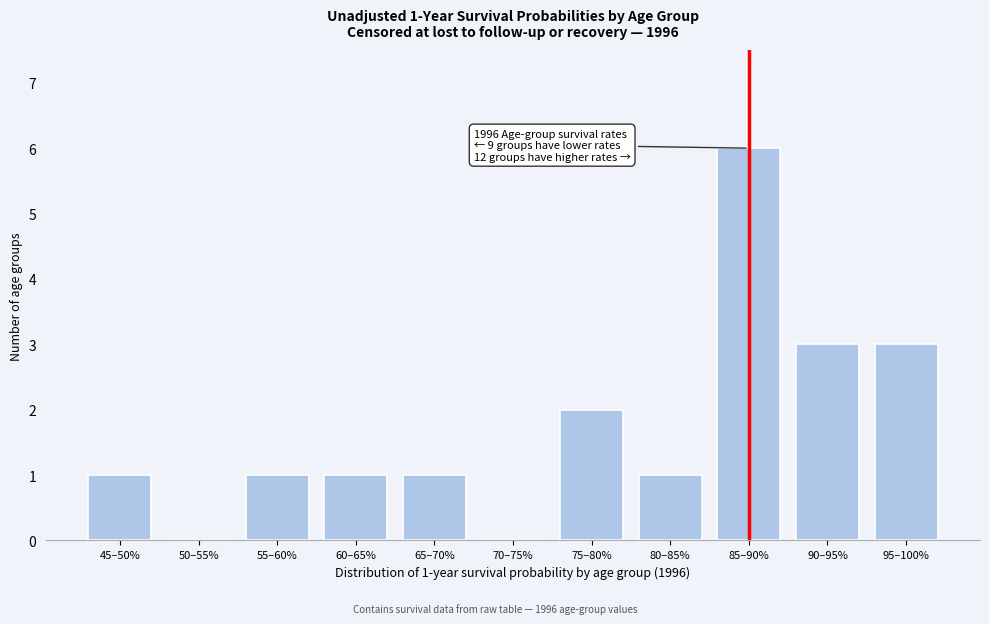

Reading left to right, list all the values displayed in this chart.

45–50%=1	50–55%=0	55–60%=1	60–65%=1	65–70%=1	70–75%=0	75–80%=2	80–85%=1	85–90%=6	90–95%=3	95–100%=3